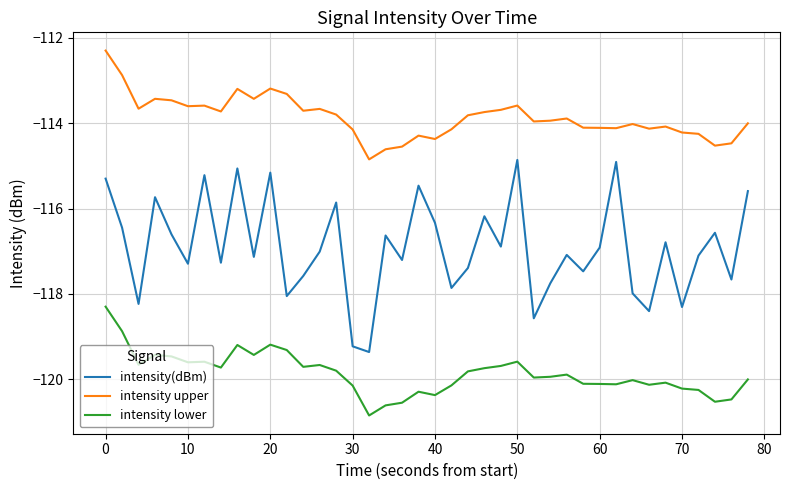

In intensity lower, how many points are higher than both neighbors (excluding endpoints)?

10